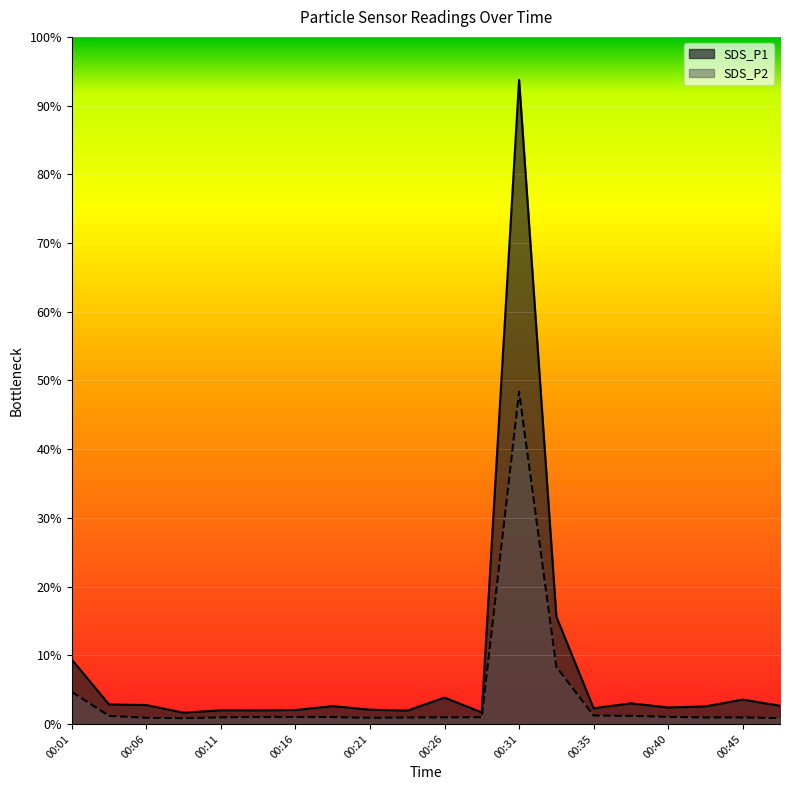

At which label does SDS_P2 reach its minimum?

00:09